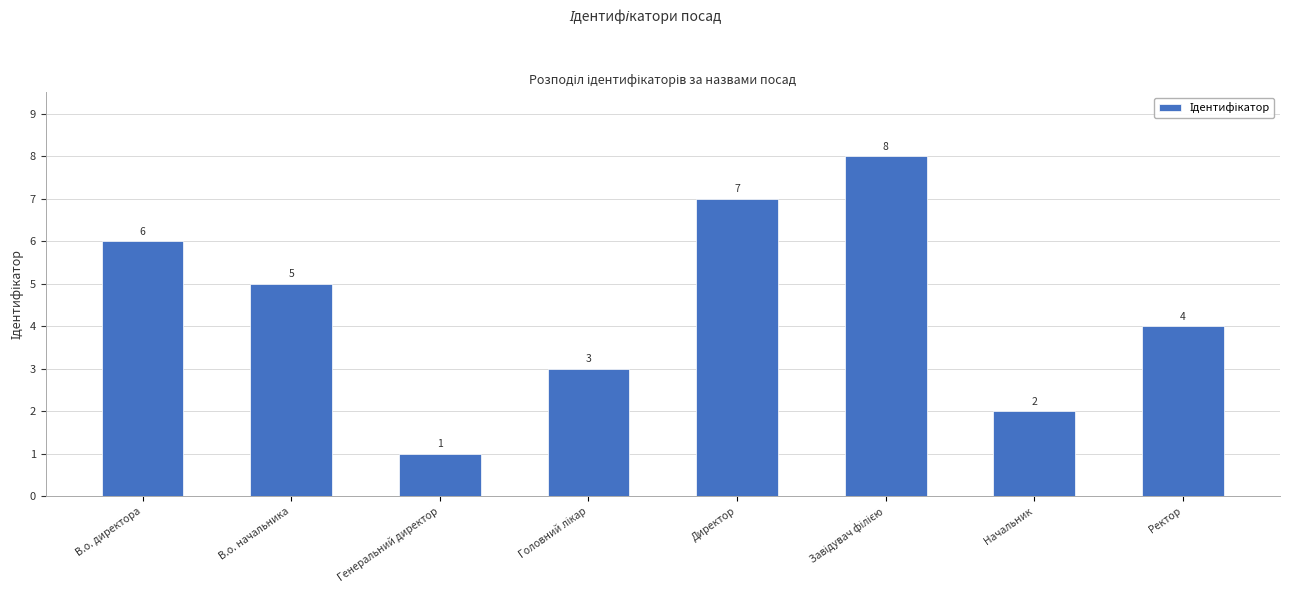

What is the greatest value displayed?

8